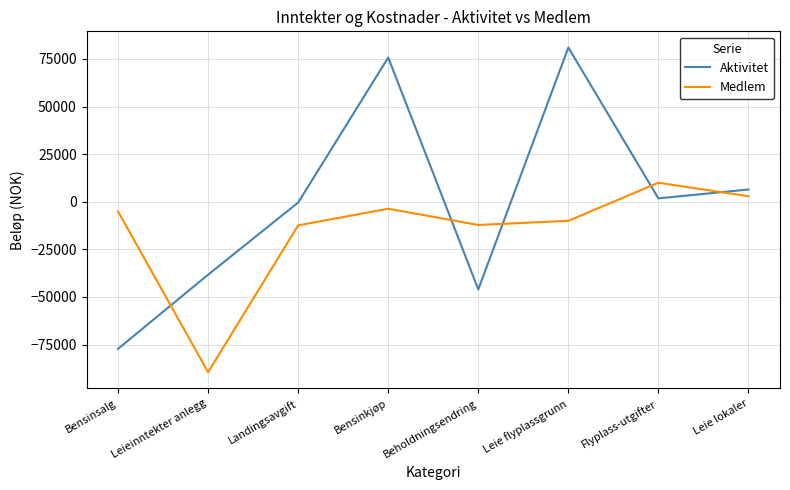

At which label does Aktivitet reach its minimum?

Bensinsalg